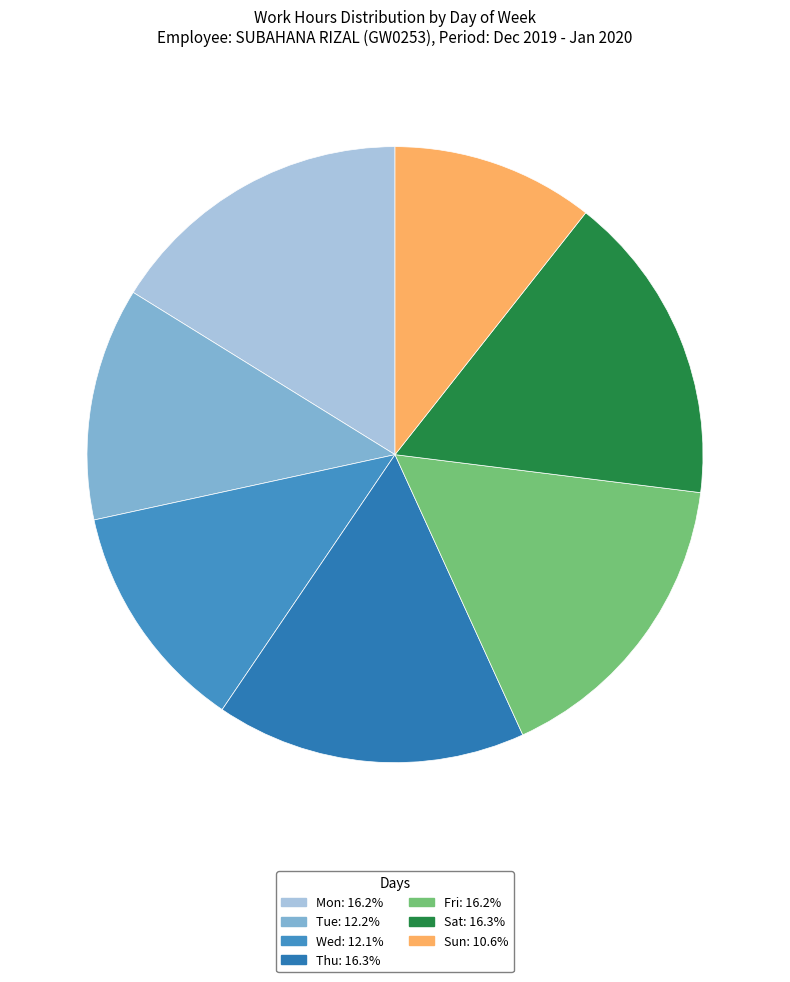

Is there a majority slice in this chart?

No